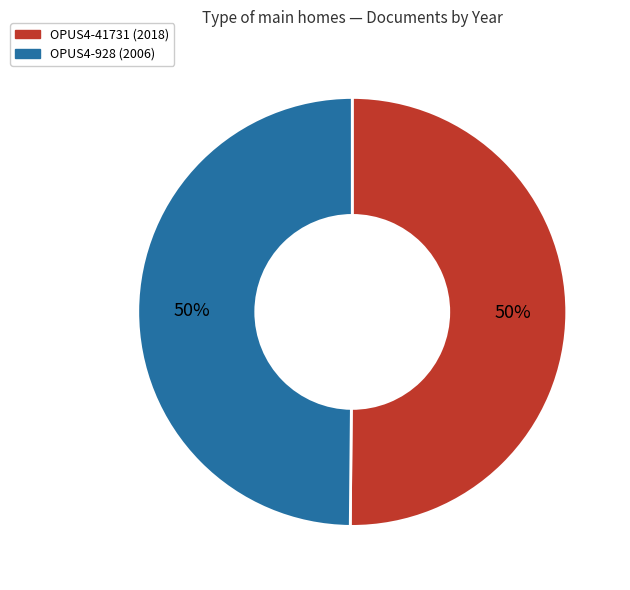

To the nearest percent, what percentage of the pie is OPUS4-928?

50%